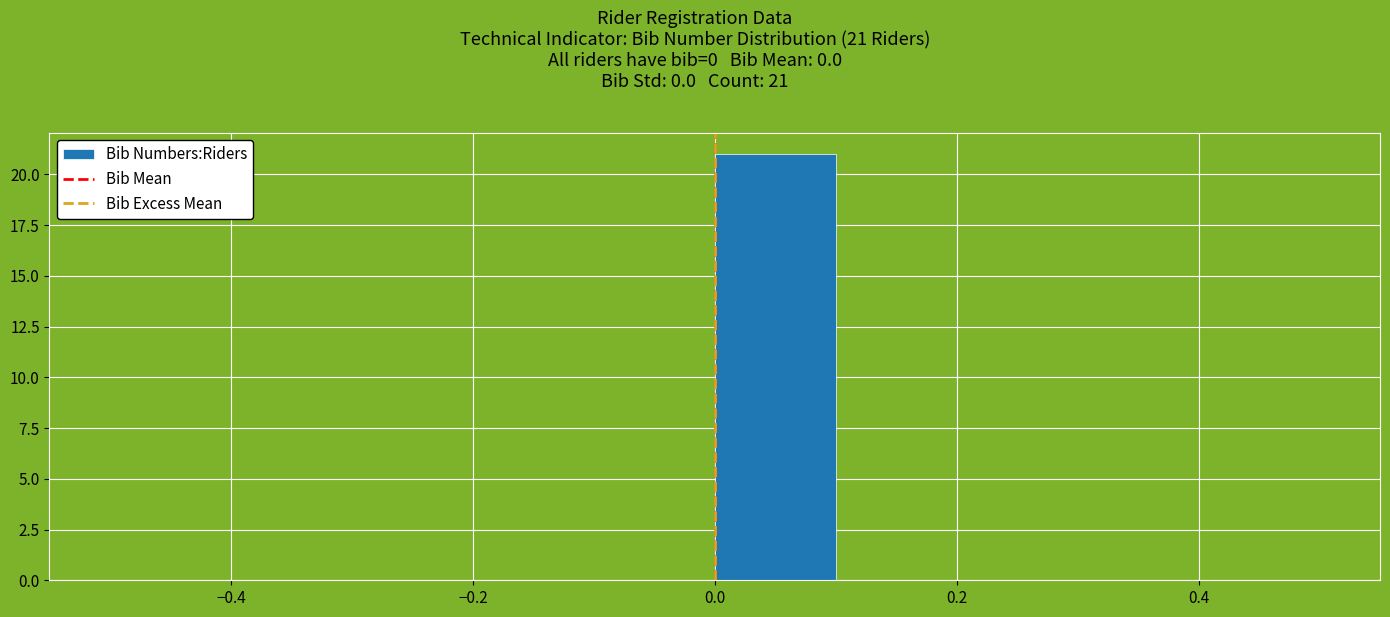

Over which range of the x-axis is the bar tallest?

0.0 to 0.1